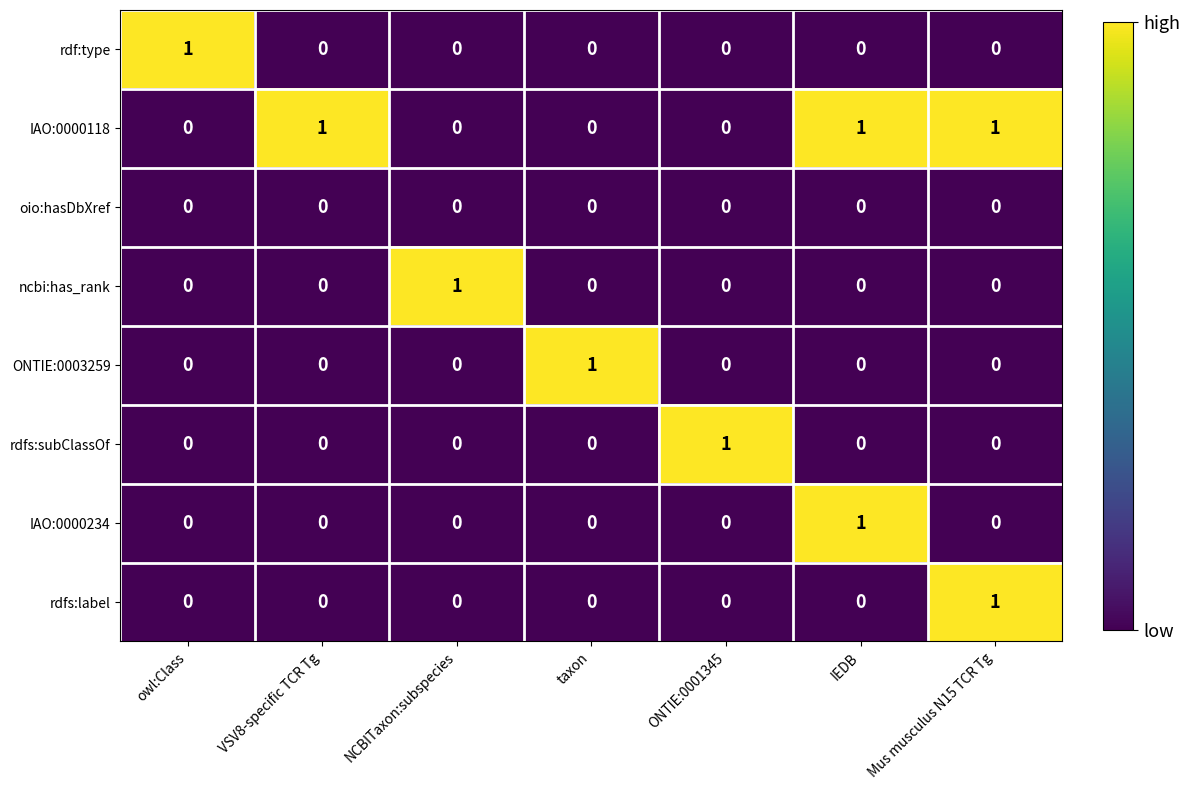

How many rdfs:label values are between 0 and 1?

7